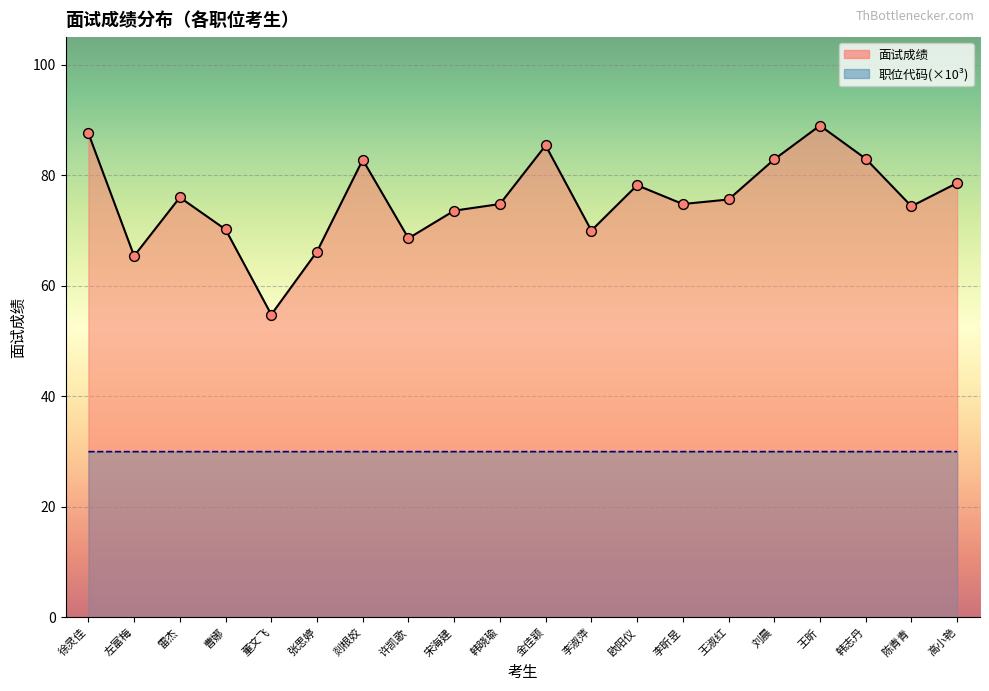

At which category is the sum across all series the highest?

王昕